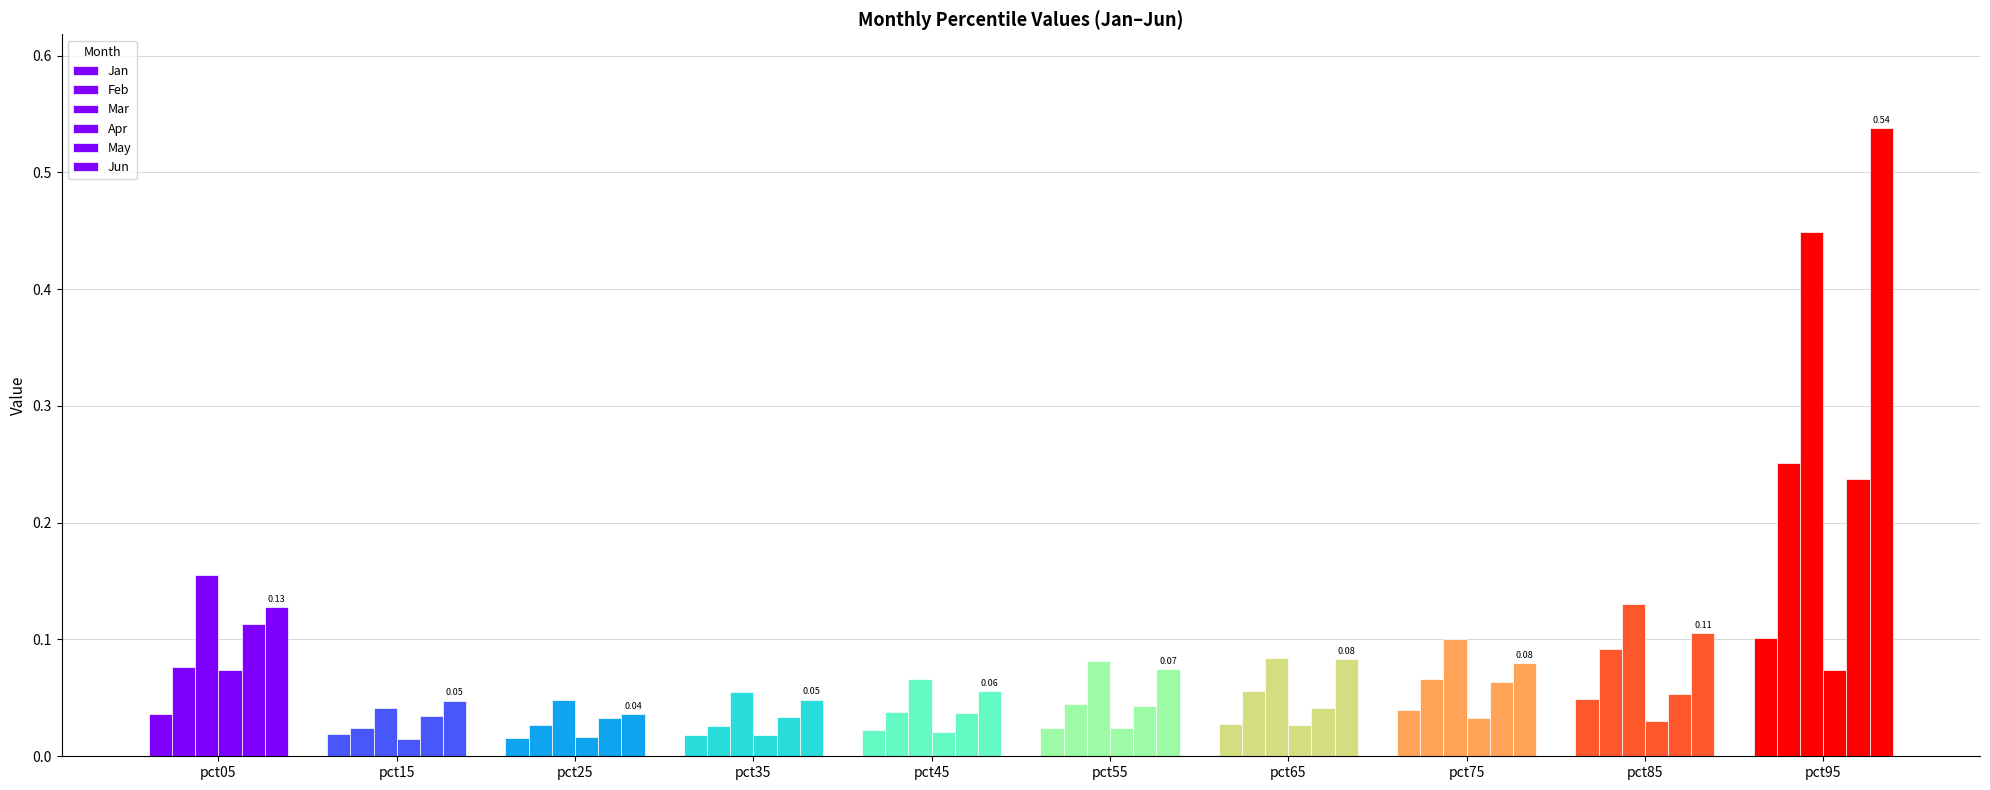

How many distinct data groups are displayed?

6